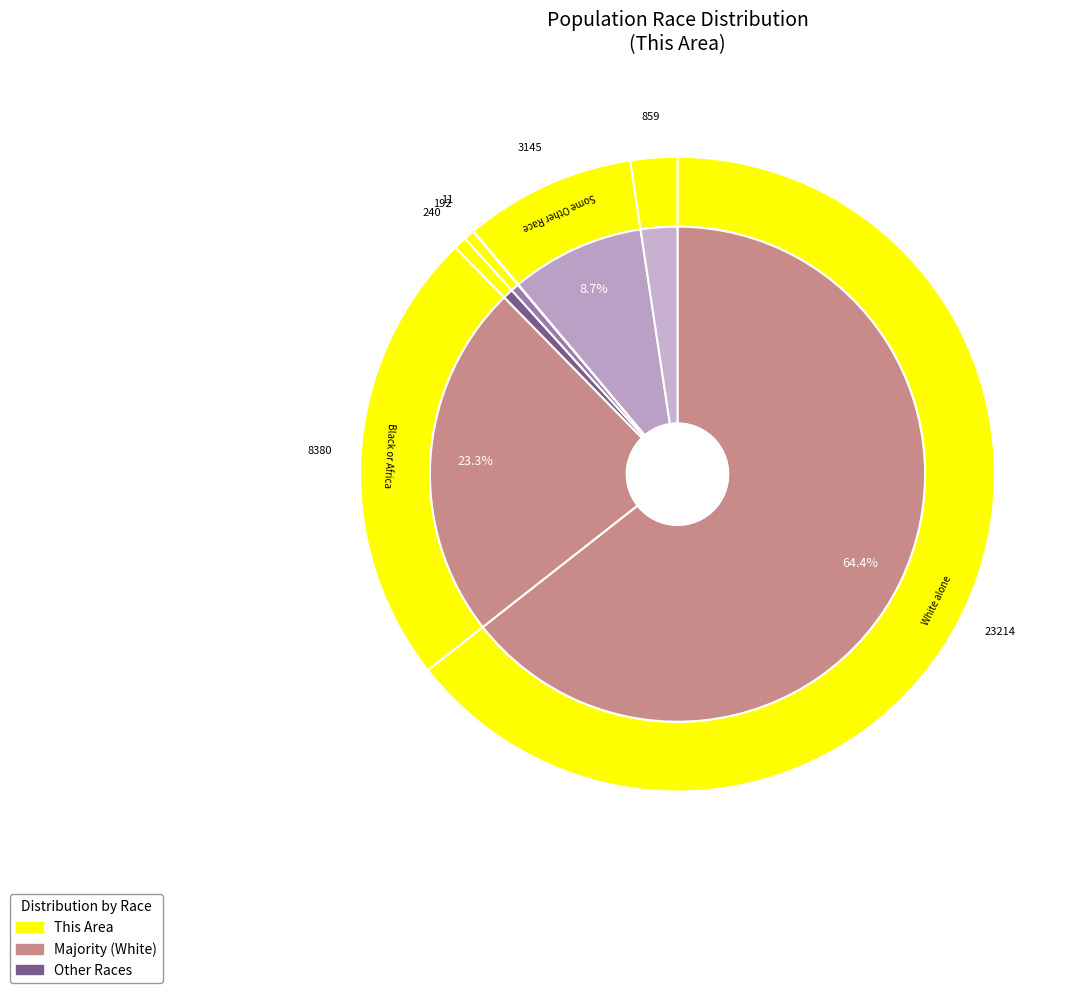

The national slice represents 1% of the pie. True or false?

True